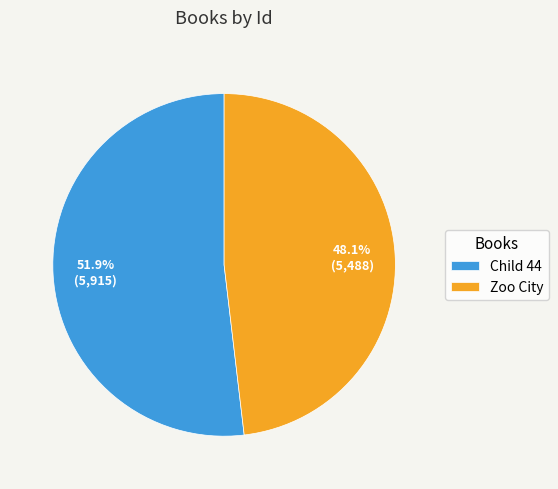

What percentage is NOT represented by Zoo City?

51.9%